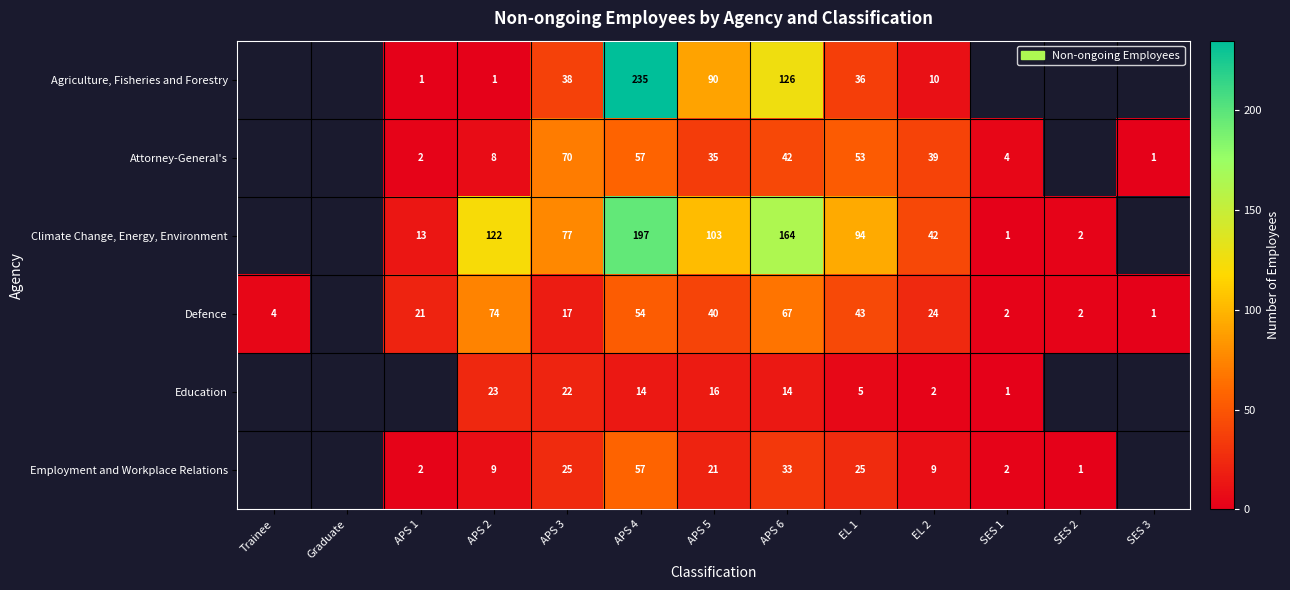

What is the spread (max minus min) of values at EL 1?

89